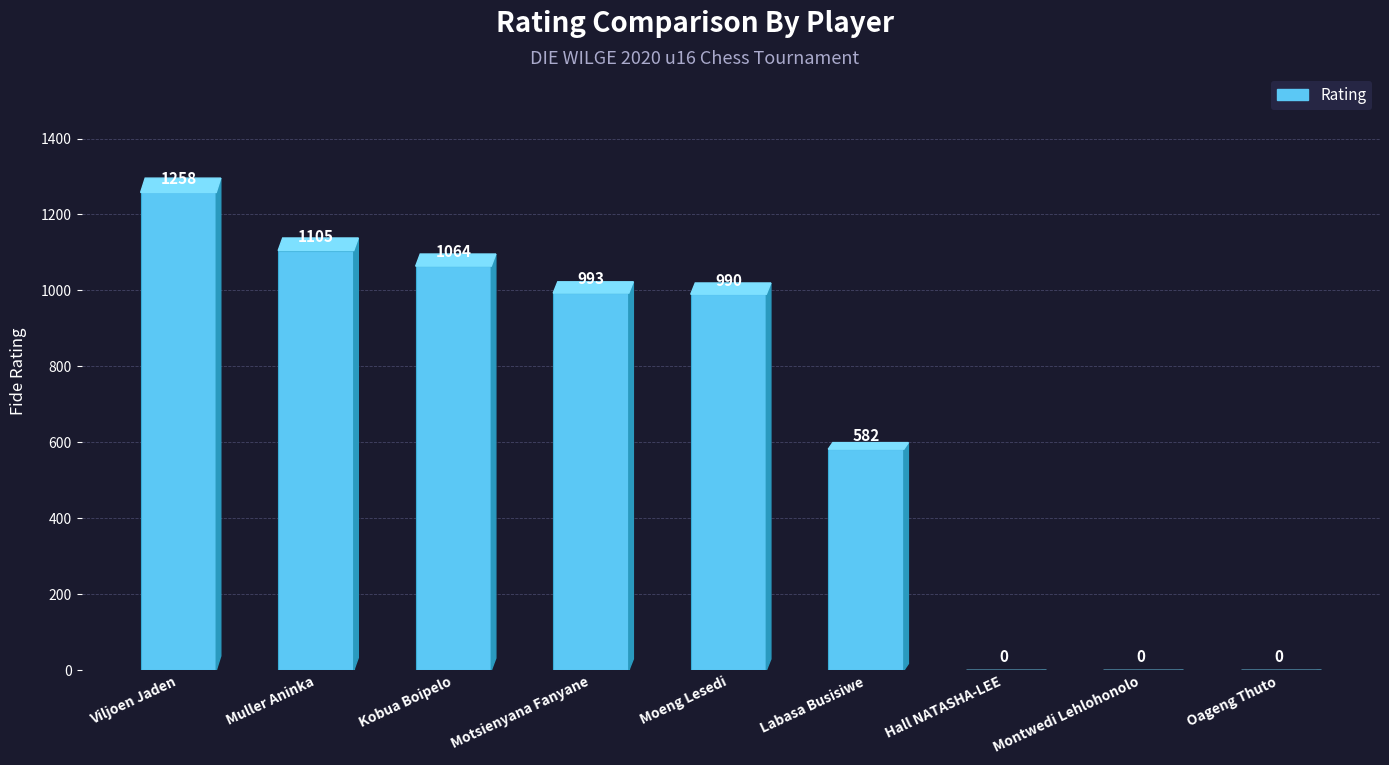

What is the sum of the values at Oageng Thuto and Motsienyana Fanyane?

993